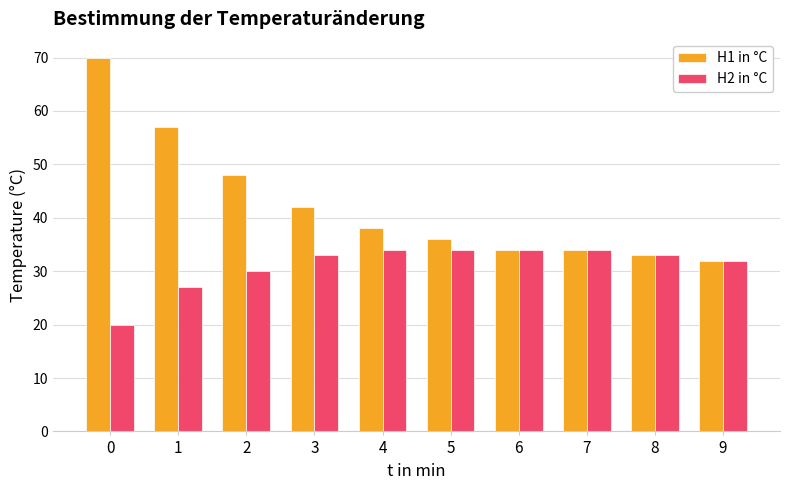

What are all the series names shown in the legend?

Η1 in °C, Η2 in °C